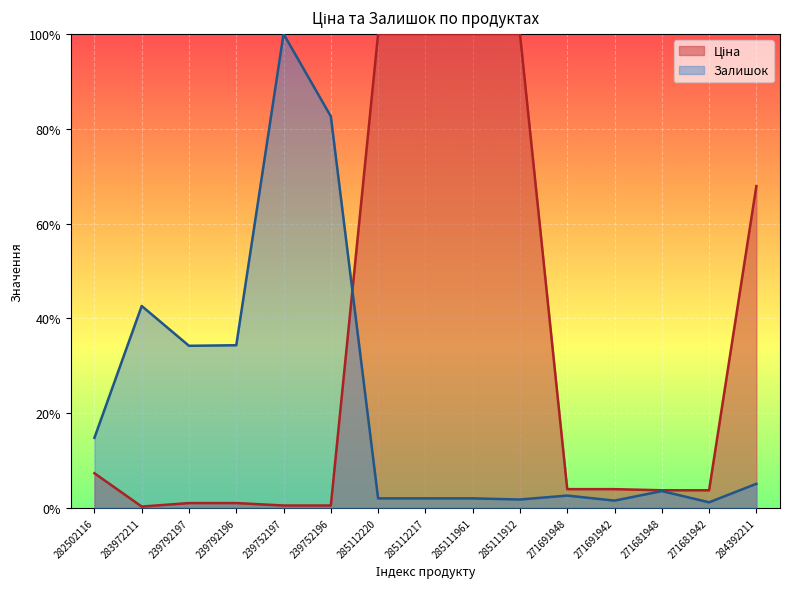

What is the sum of all Залишок values?

330.3